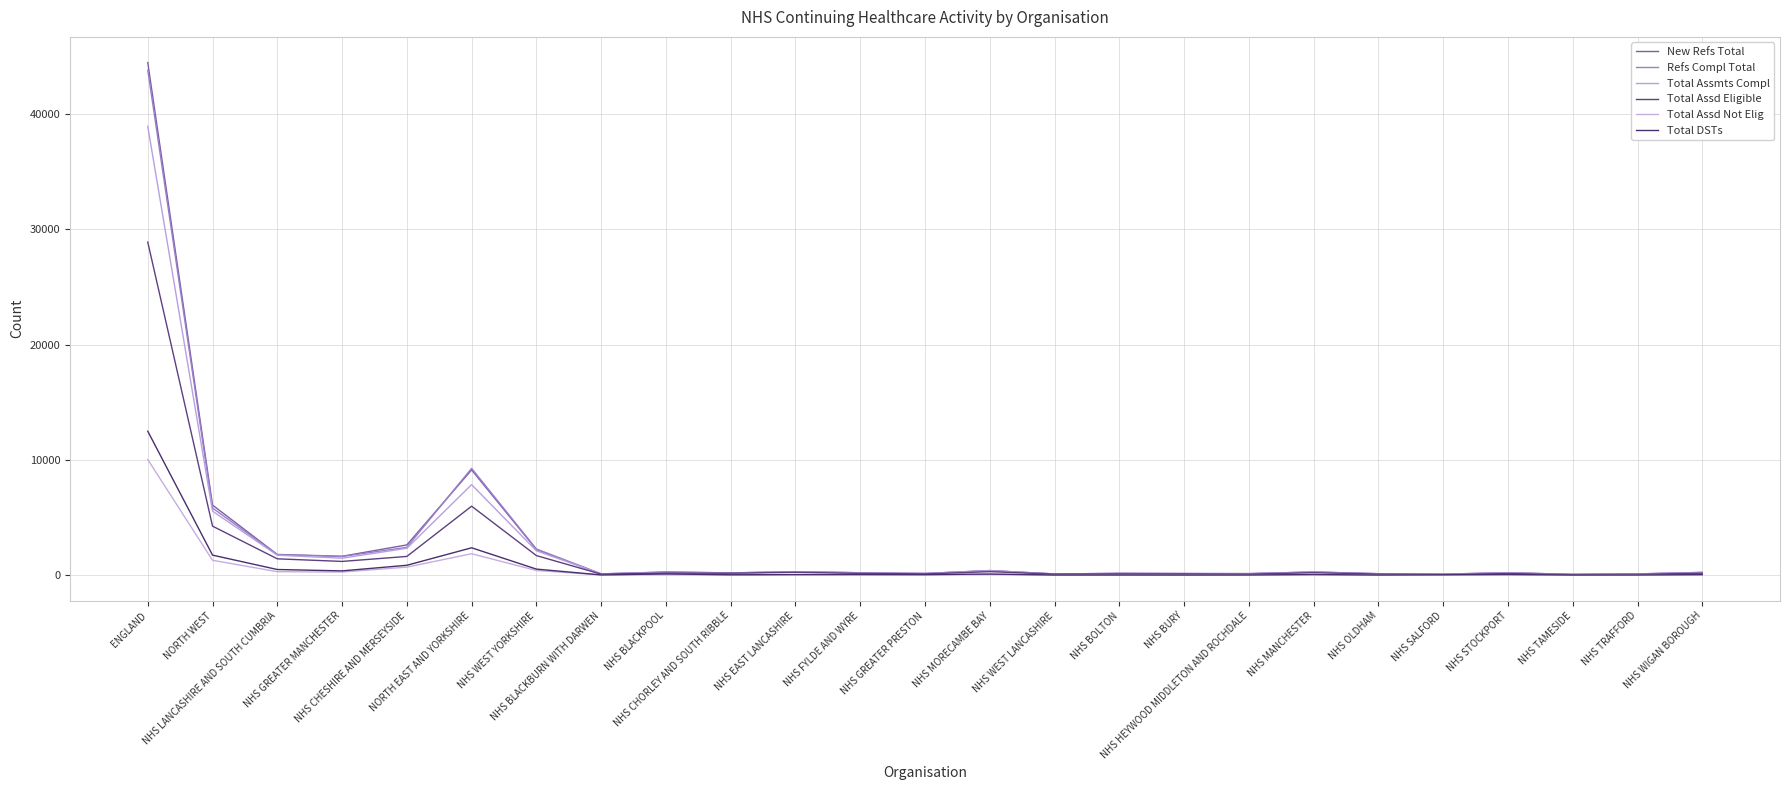

At which label is Total Assmts Compl closest to 19507?

NORTH EAST AND YORKSHIRE